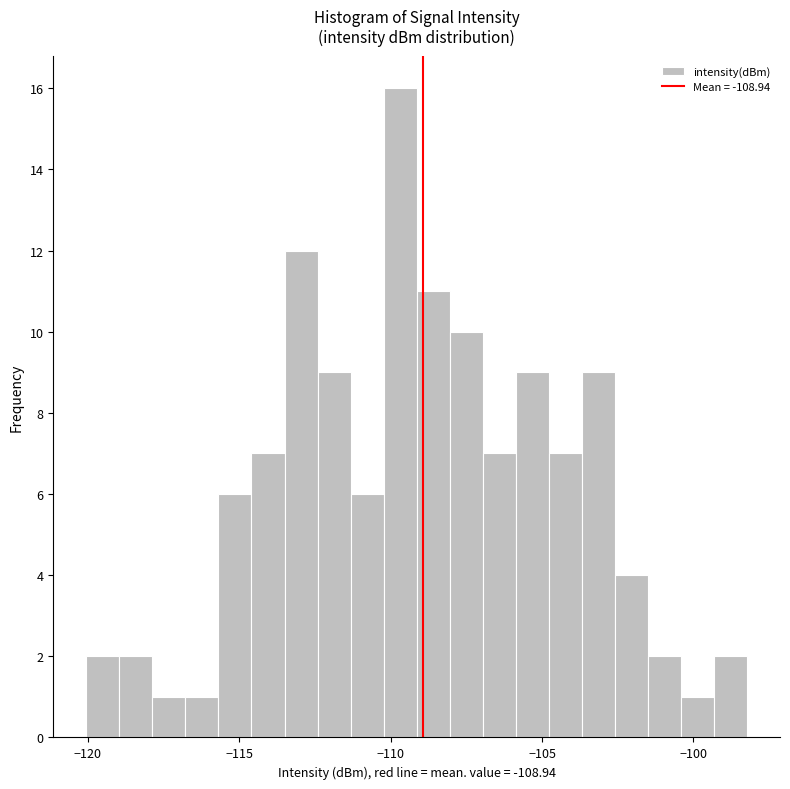

Around what value on the x-axis is the tallest bar? Give the approximate position of its centre, as read against the axis.

-109.5